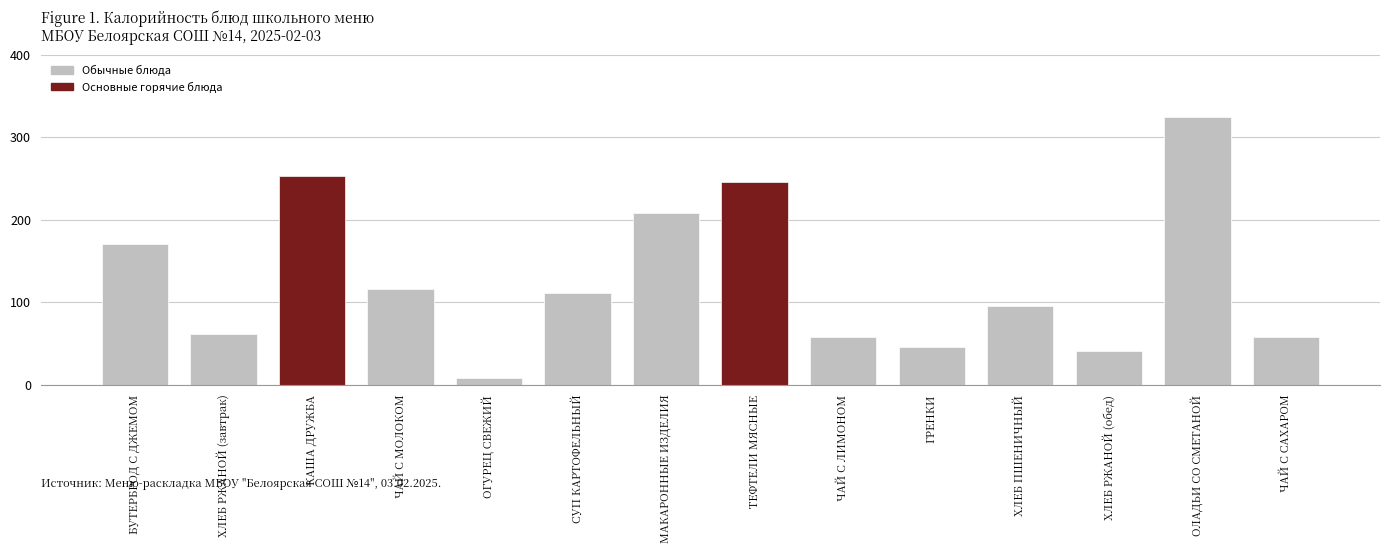

What is the change in value from ЧАЙ С ЛИМОНОМ to ХЛЕБ ПШЕНИЧНЫЙ?

+37.0